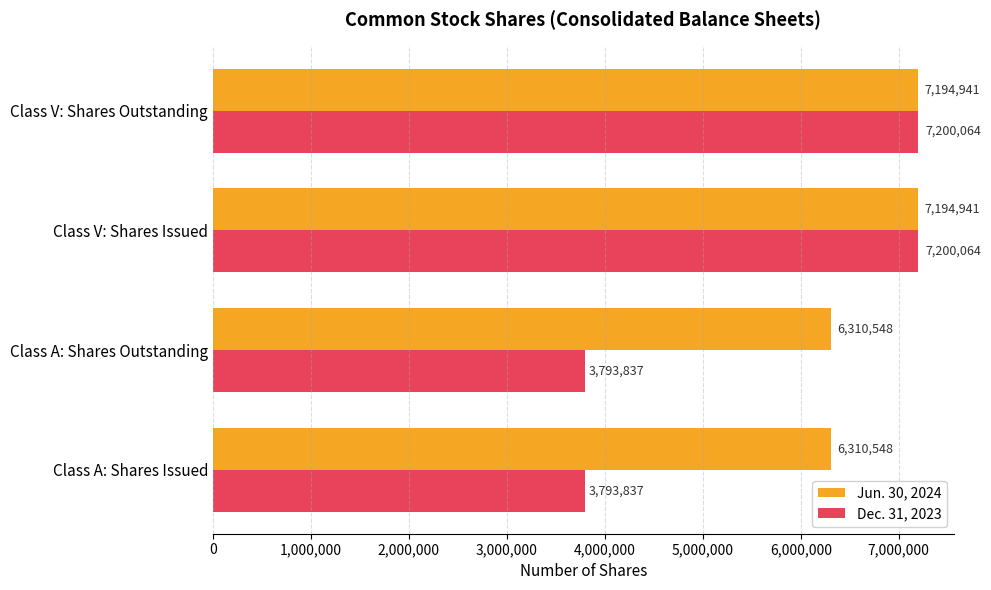

What is the maximum value shown in the chart?

7200064